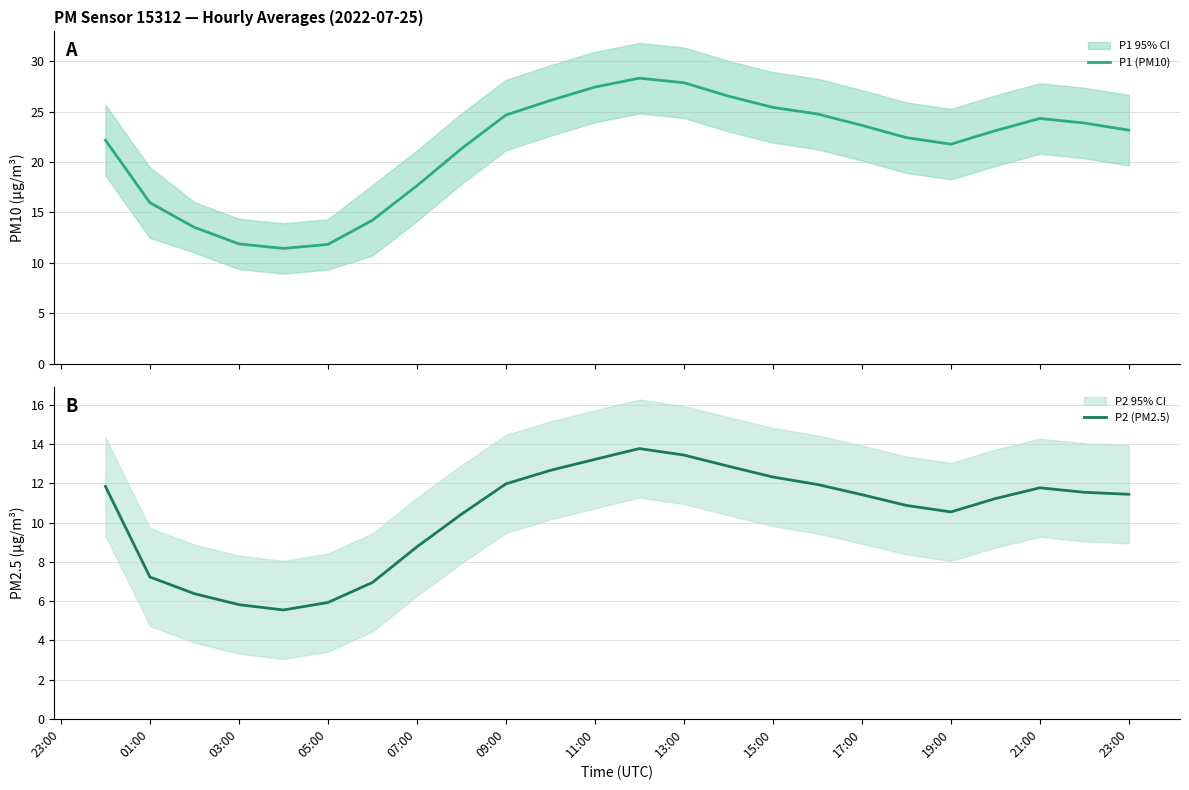

Is it true that P2 (PM2.5) equals 12.4 at 01:00?

False